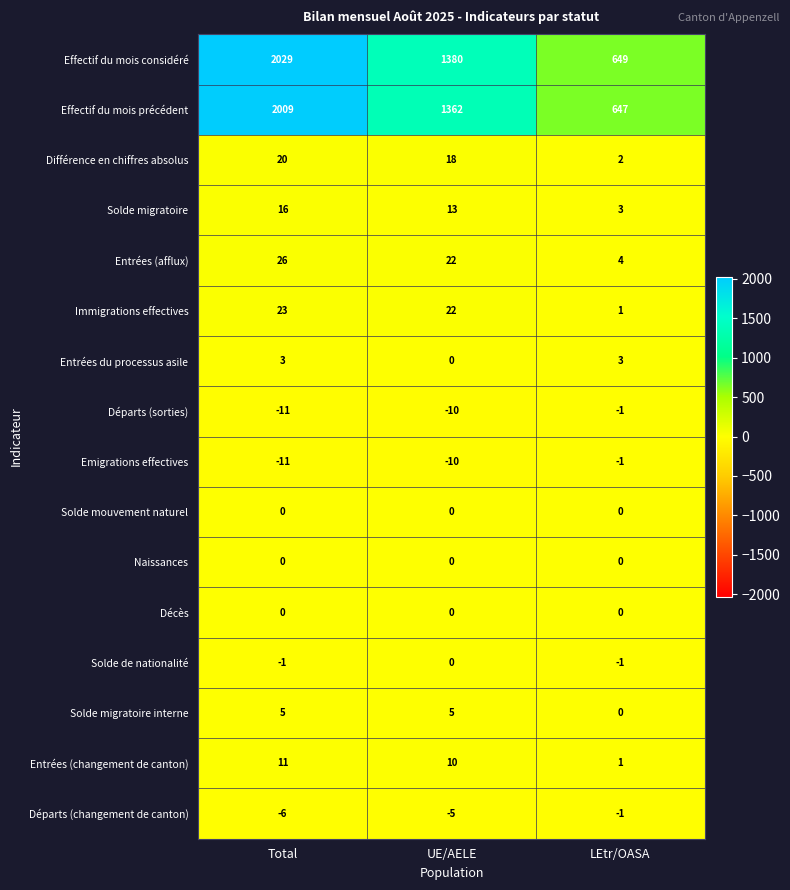

Which series has the largest total across all categories?

Effectif du mois considéré